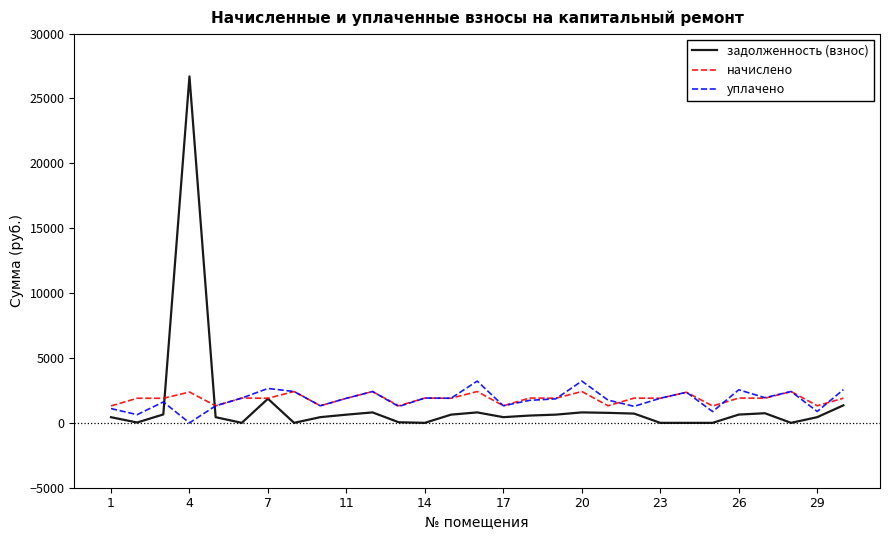

What is the lowest value of the начислено series?

1300.4